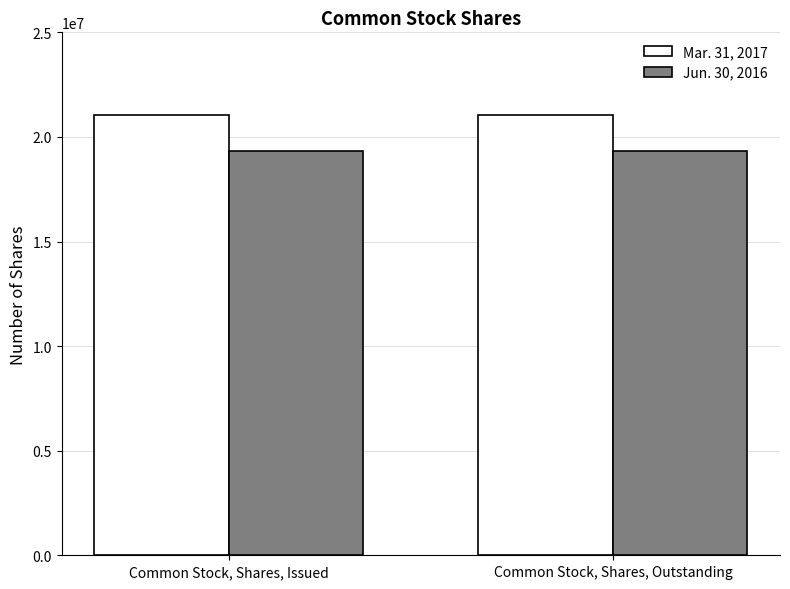

What is the highest value of the Jun. 30, 2016 series?

19320882